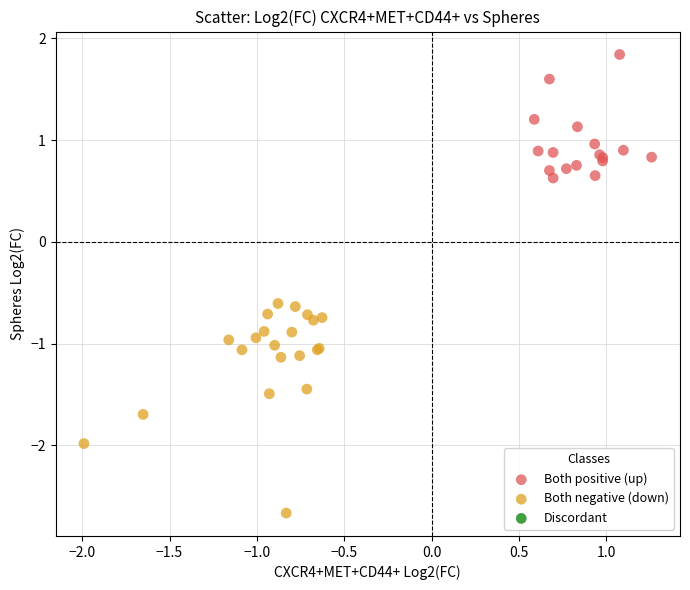

Which series reaches the minimum Y coordinate?

Both negative (down)